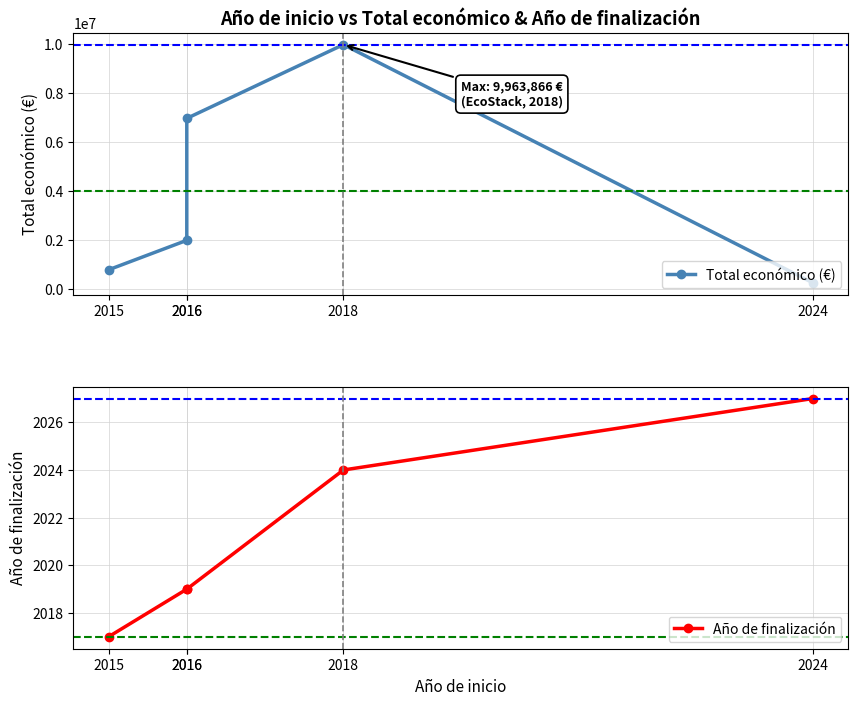

Which series has the largest total across all categories?

Total económico (€)